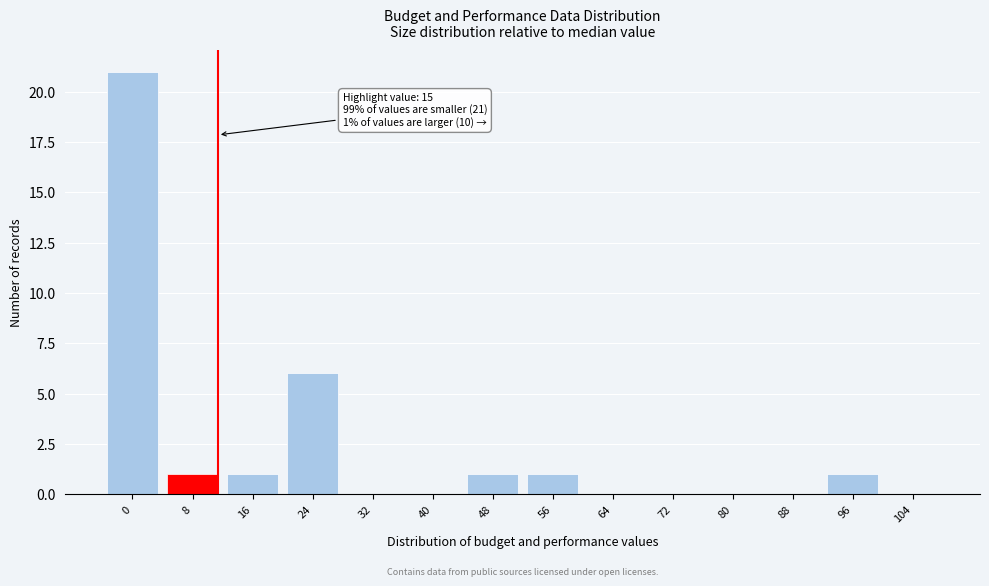

Reading left to right, transcribe all the data shown in this chart.

0=21	8=1	16=1	24=6	32=0	40=0	48=1	56=1	64=0	72=0	80=0	88=0	96=1	104=0